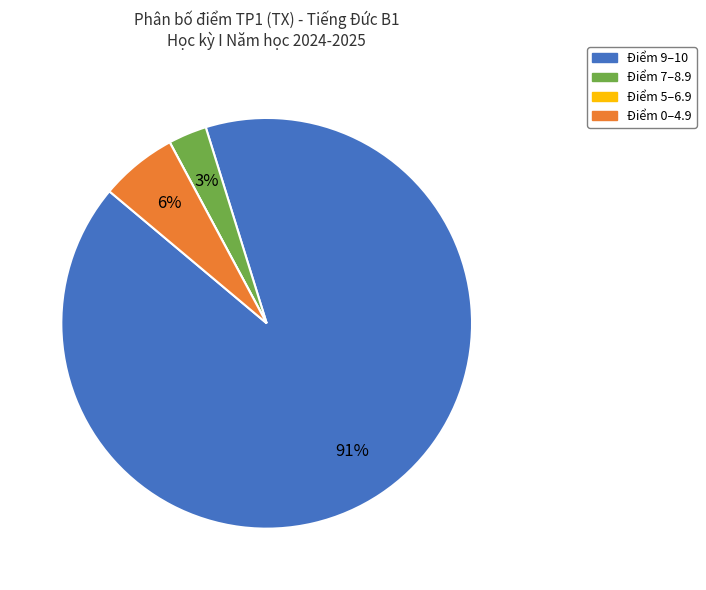

To the nearest percent, what is the difference between the largest and smallest slice percentages?

91%